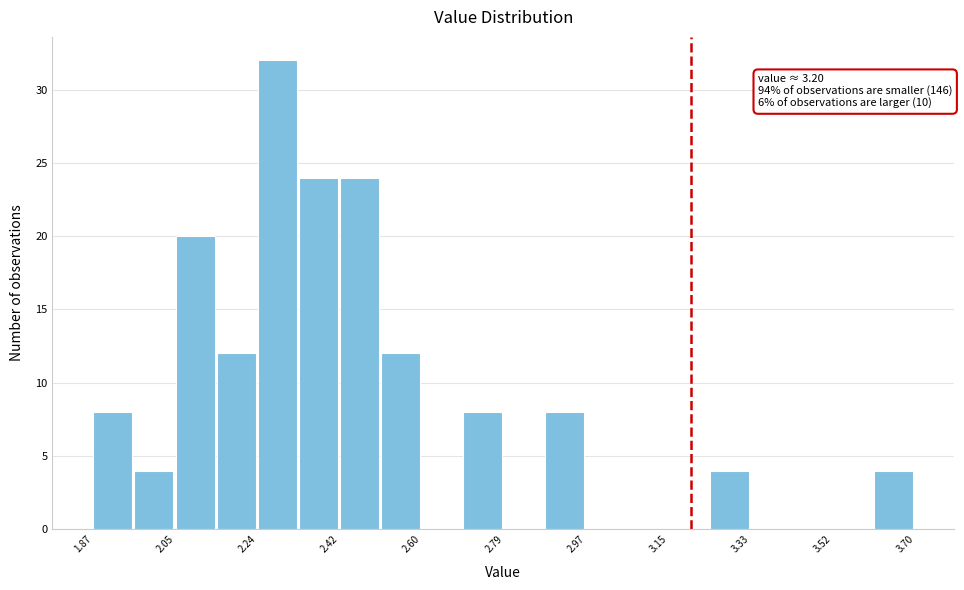

Which range on the x-axis has the tallest bar?

2.24 to 2.32